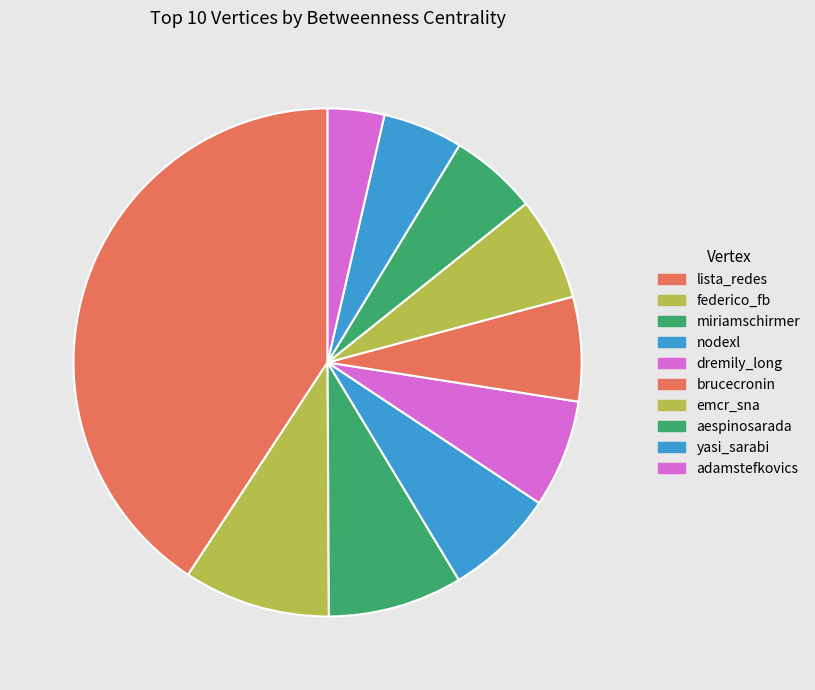

What is the ratio of the value at federico_fb to the value at dremily_long?

1.4